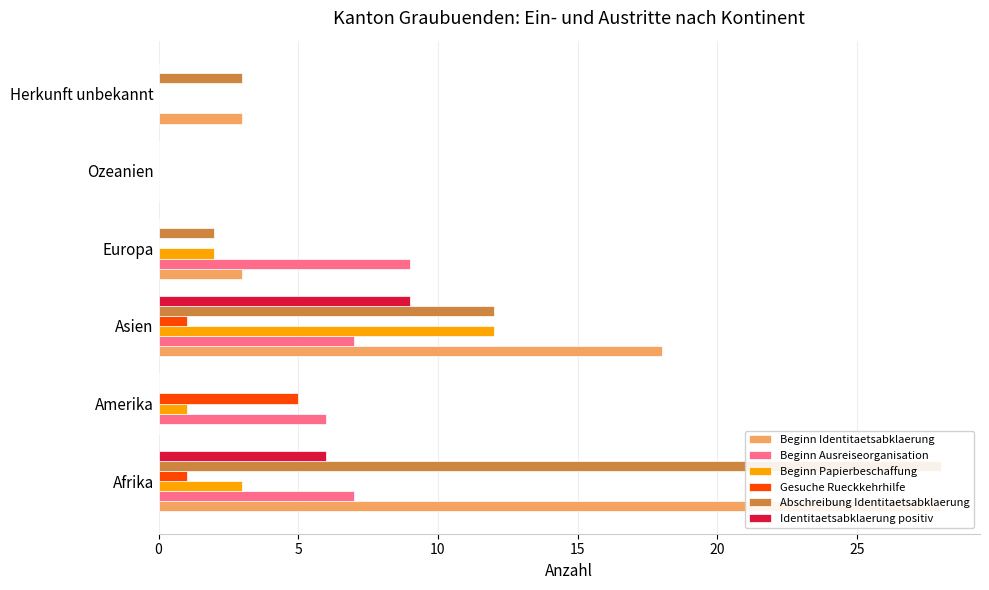

How many categories are shown in the chart?

6